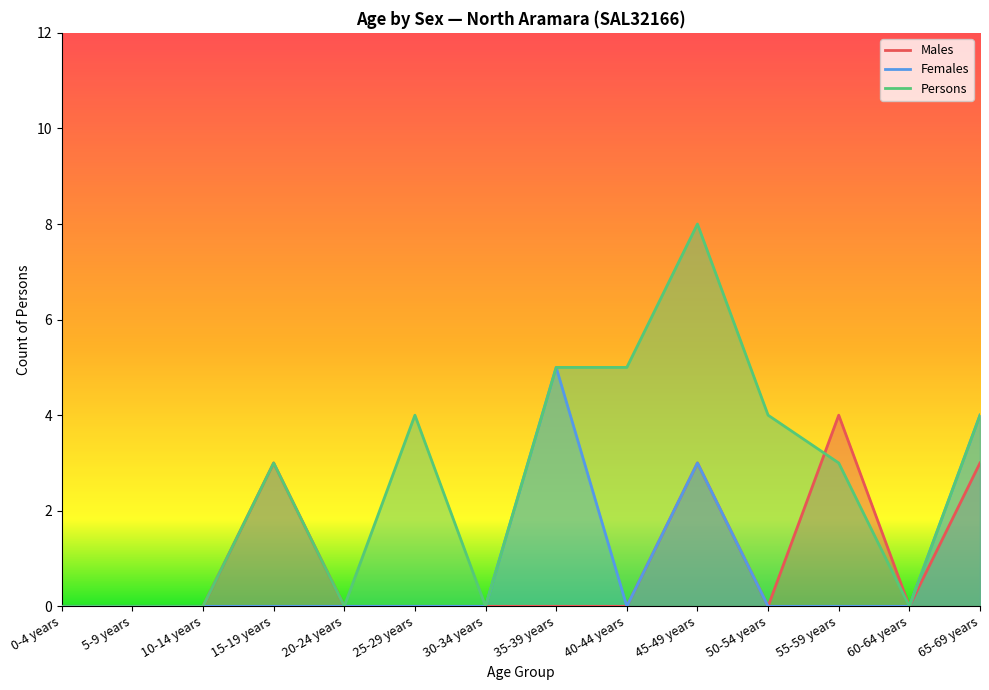

What is the average value of the Males series?

1